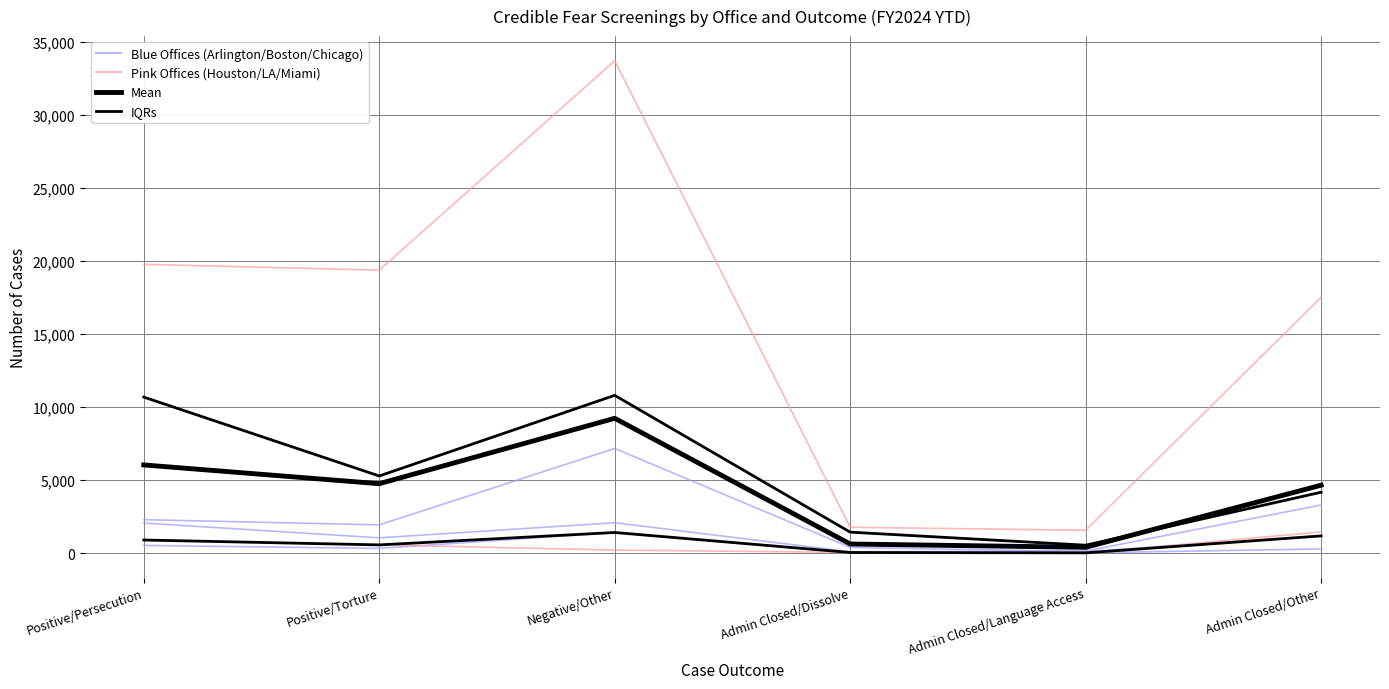

How many lines are shown in the chart?

8